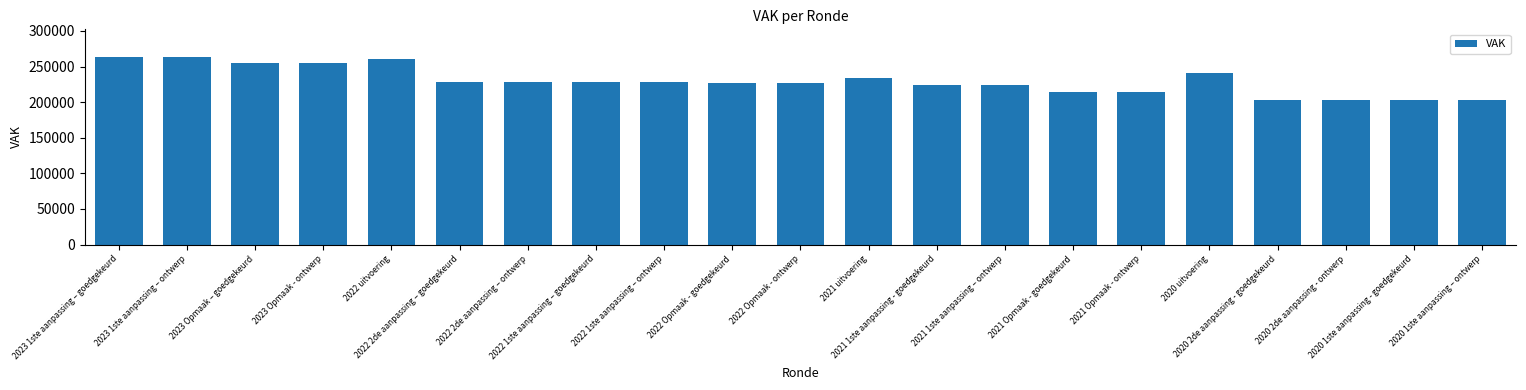

How many values are below 228453?

10